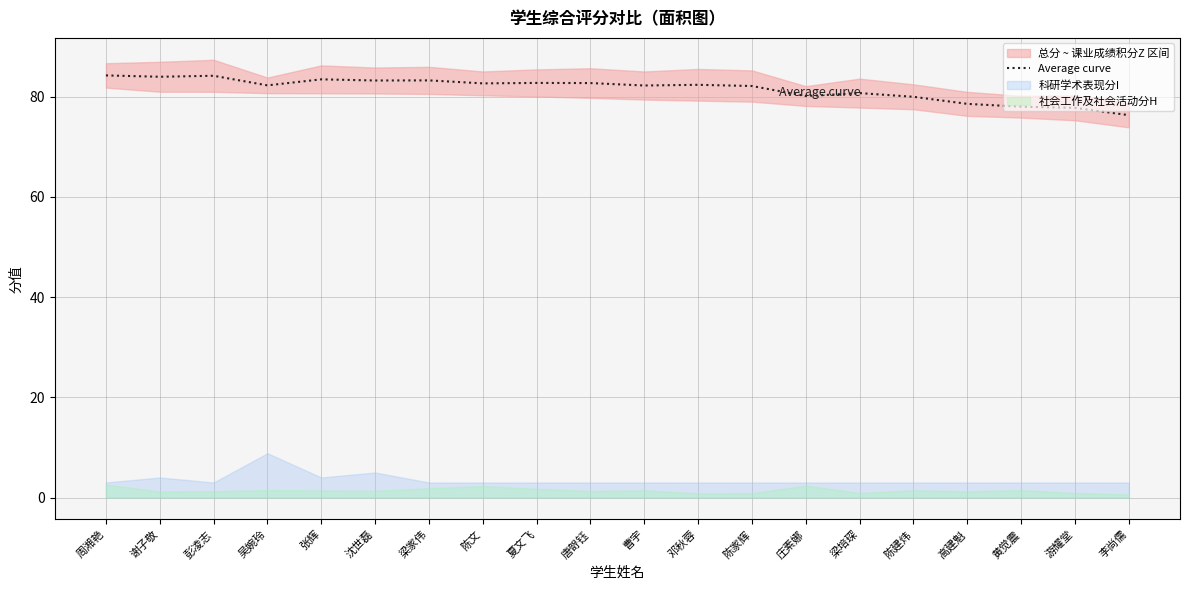

True or false: the data has more than 1 interior local peaks.

True